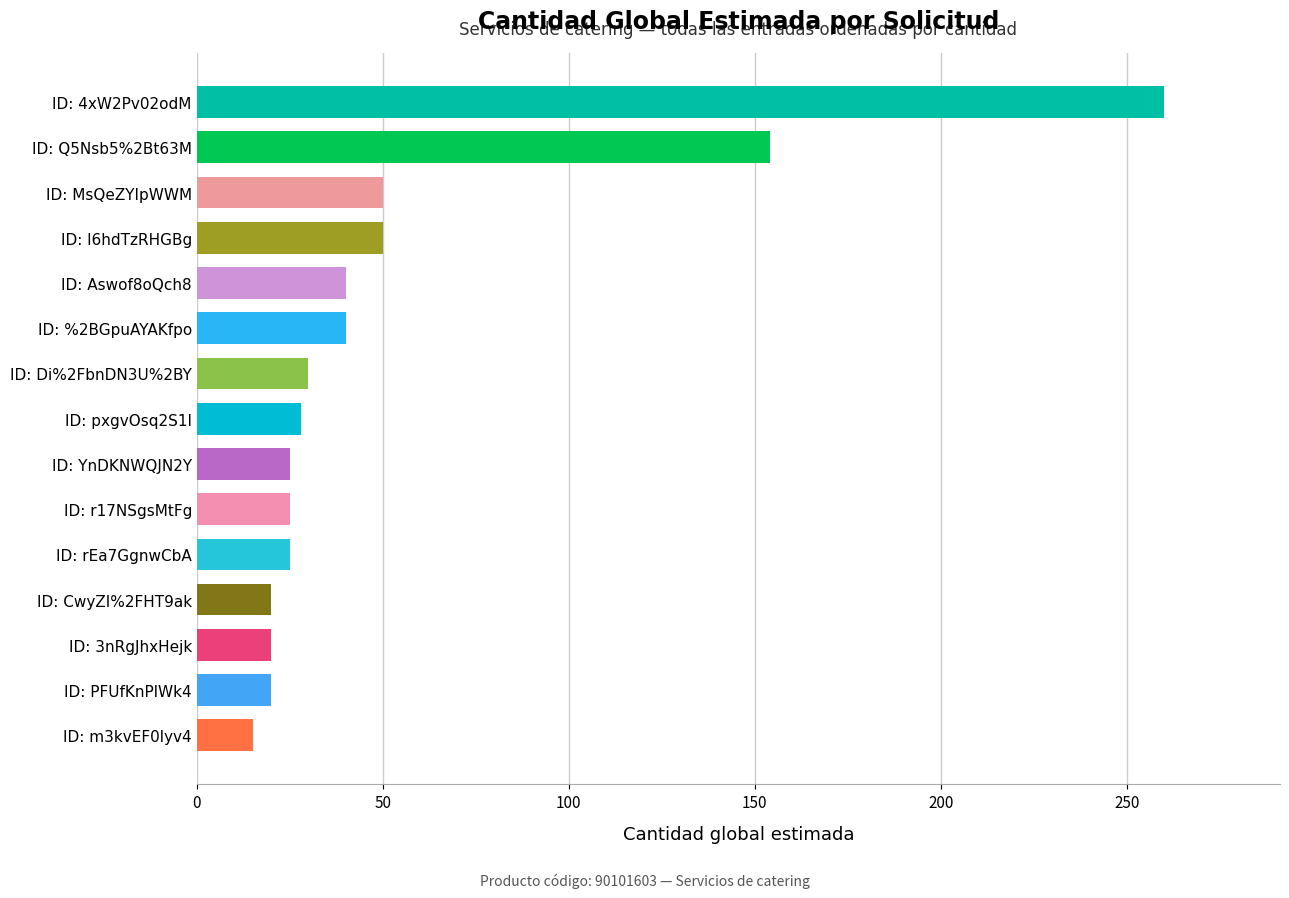

How many data points are less than 28?

7